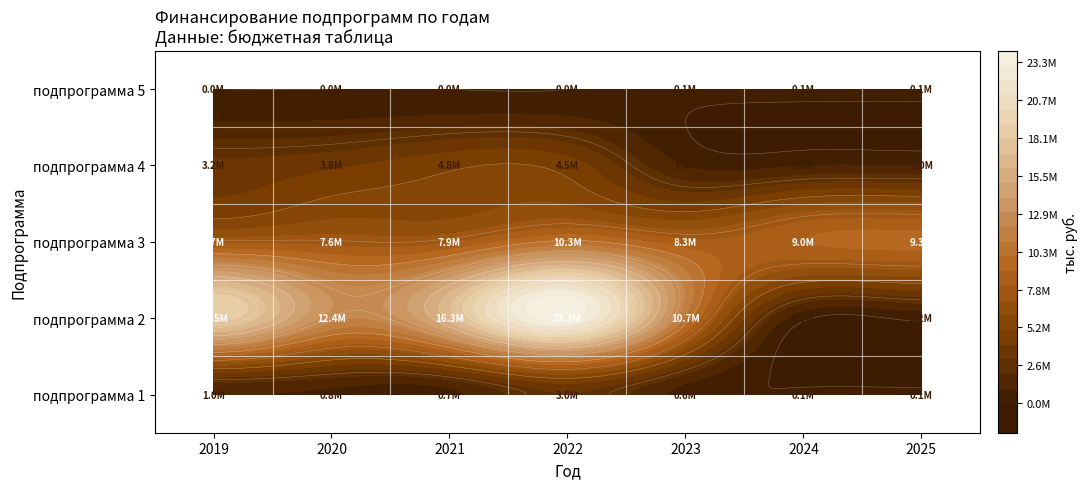

Count the подпрограмма 5 values in the range 0 to 95000.

7